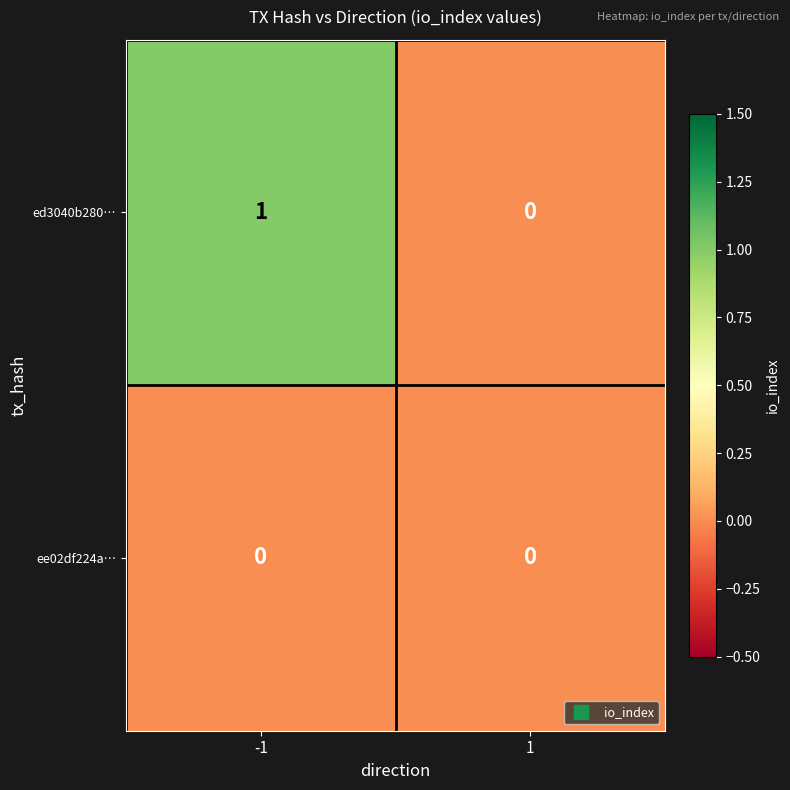

Which series changed the most between -1 and 1?

ed3040b280…